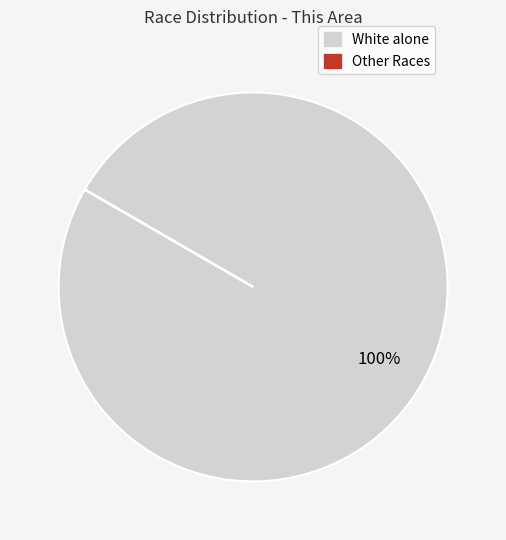

Is there a majority slice in this chart?

Yes